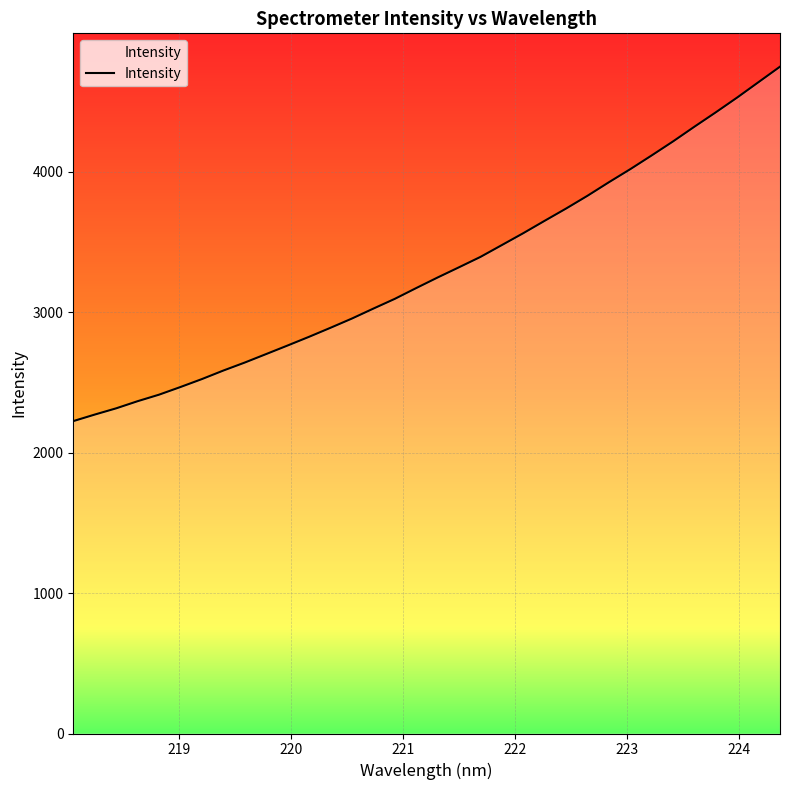

What is the smallest value displayed?

2224.5